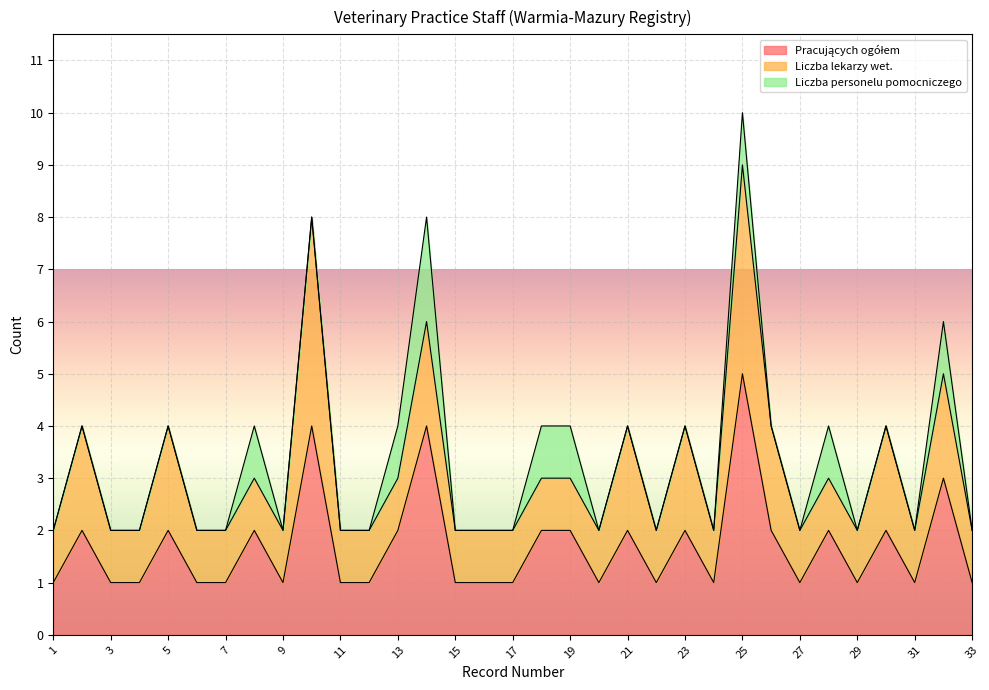

Rank the series by their maximum value, from highest to lowest.

Pracujących ogółem, Liczba lekarzy wet., Liczba personelu pomocniczego